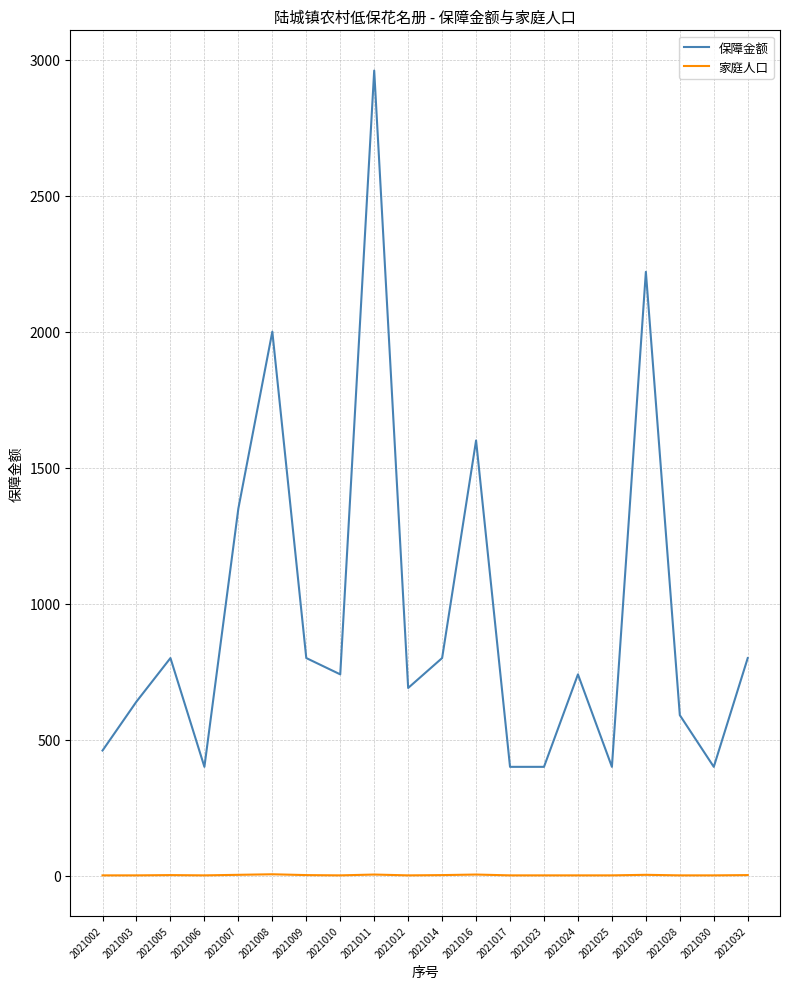

What is the difference between the maximum and minimum values in the 保障金额 series?

2560